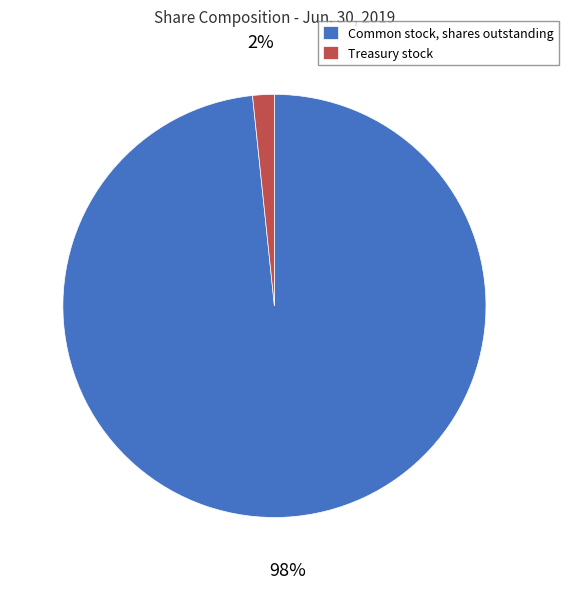

Which category has the smallest portion of the pie?

Treasury stock